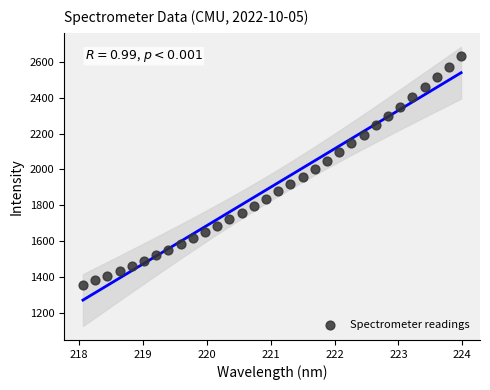

What is the range of X values (max minus min)?

5.9